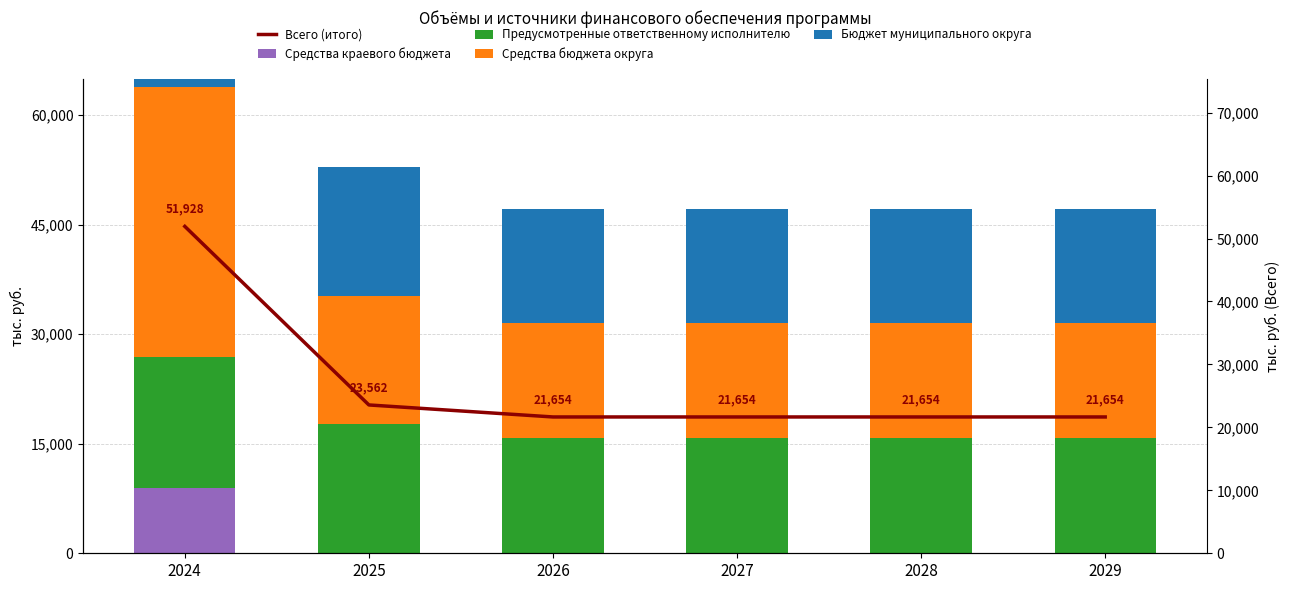

The Всего (итого) series shows 21653.9 at 2027. True or false?

True